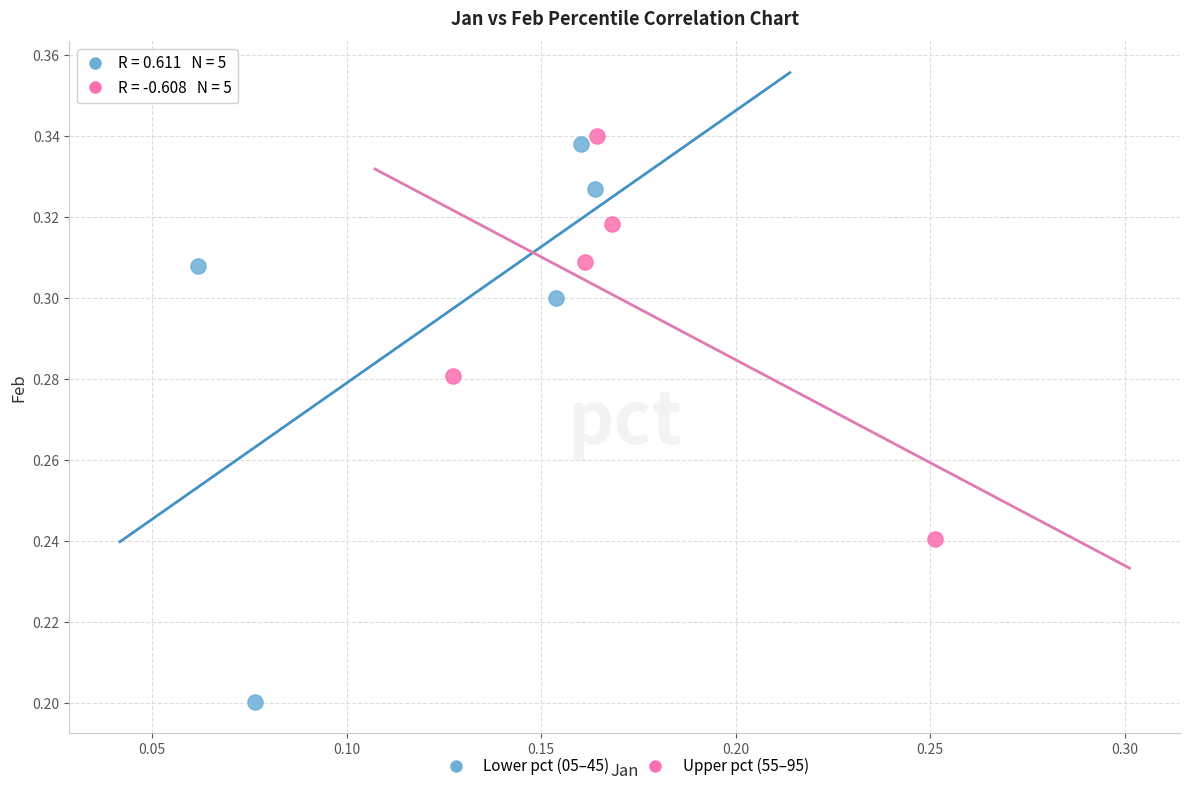

Which series contains the highest Y value?

Upper pct (55–95)